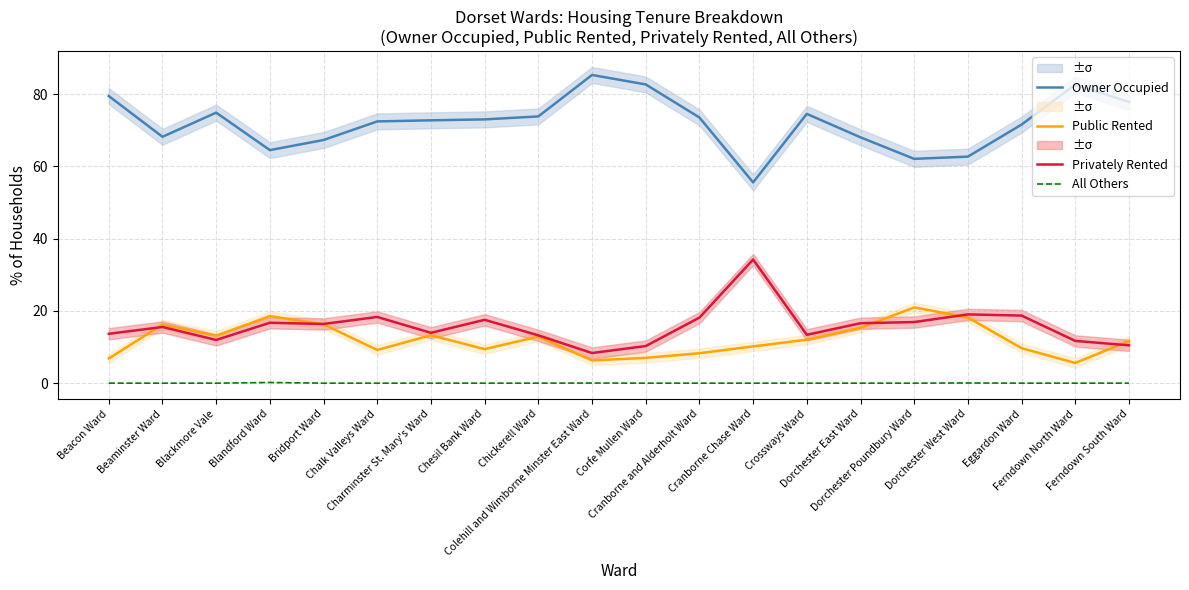

Which series has the widest spread of values?

Owner Occupied